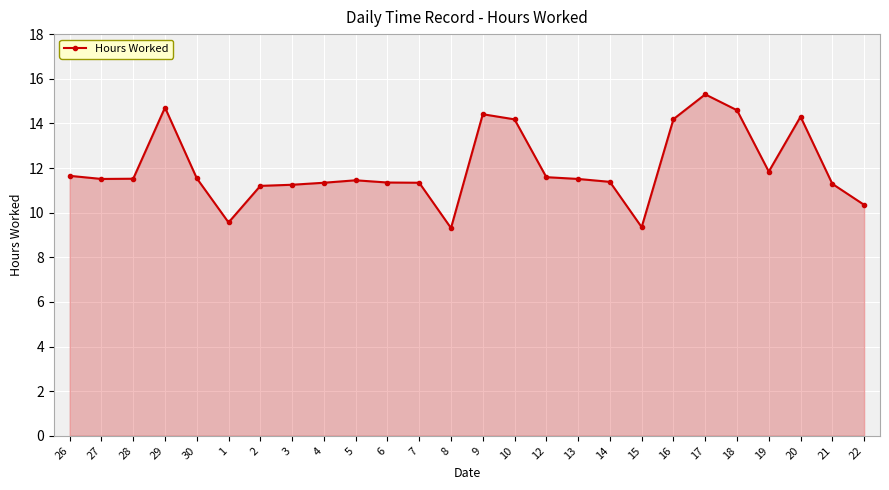

Does the chart have visible grid lines?

Yes